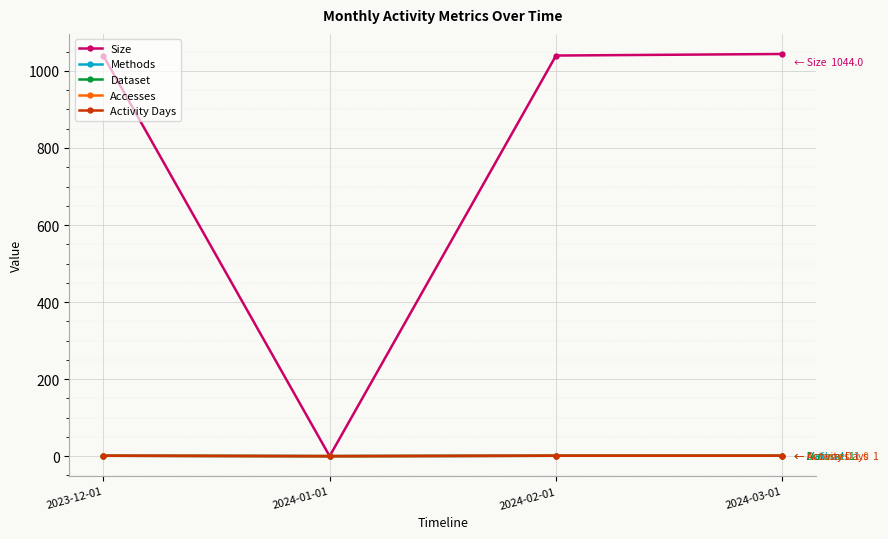

What is the sum of the Methods values at 2023-12-01 and 2024-01-01?

1